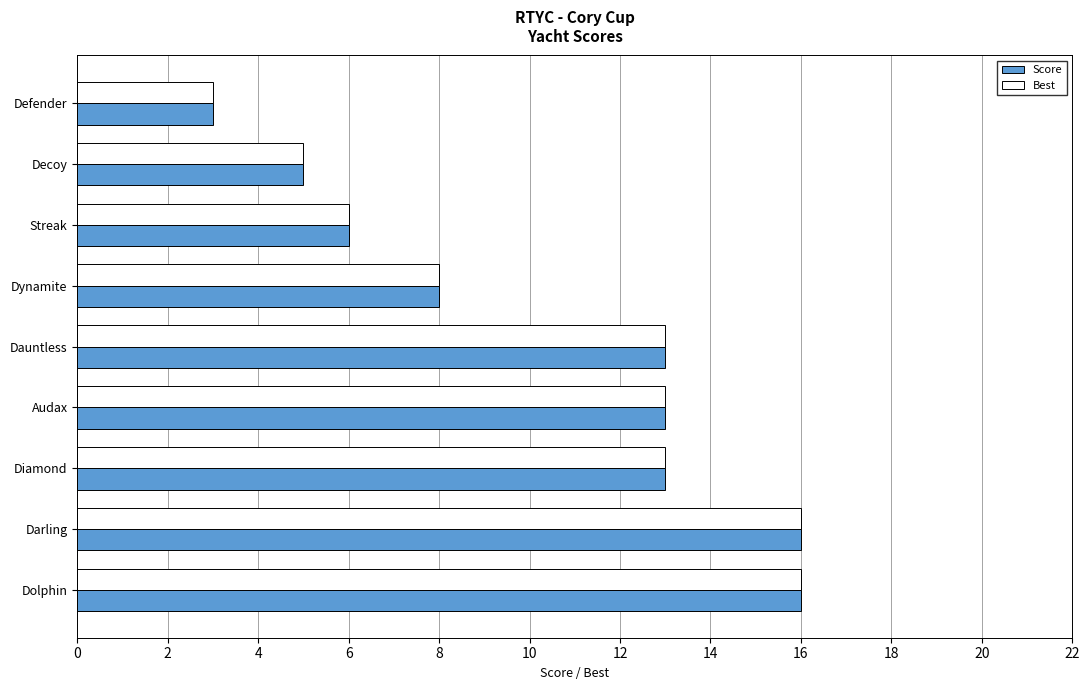

Where is Score nearest to the value 9?

Dynamite